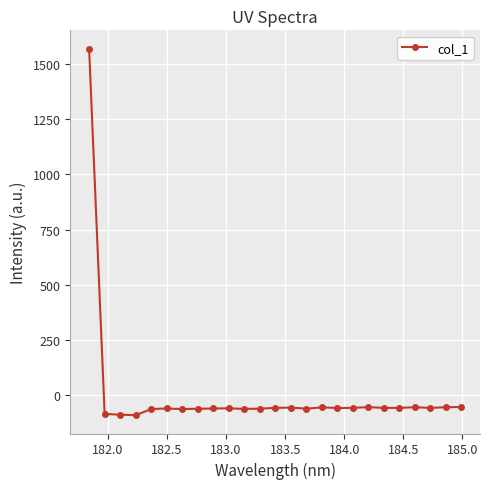

What is the average value?

3.5